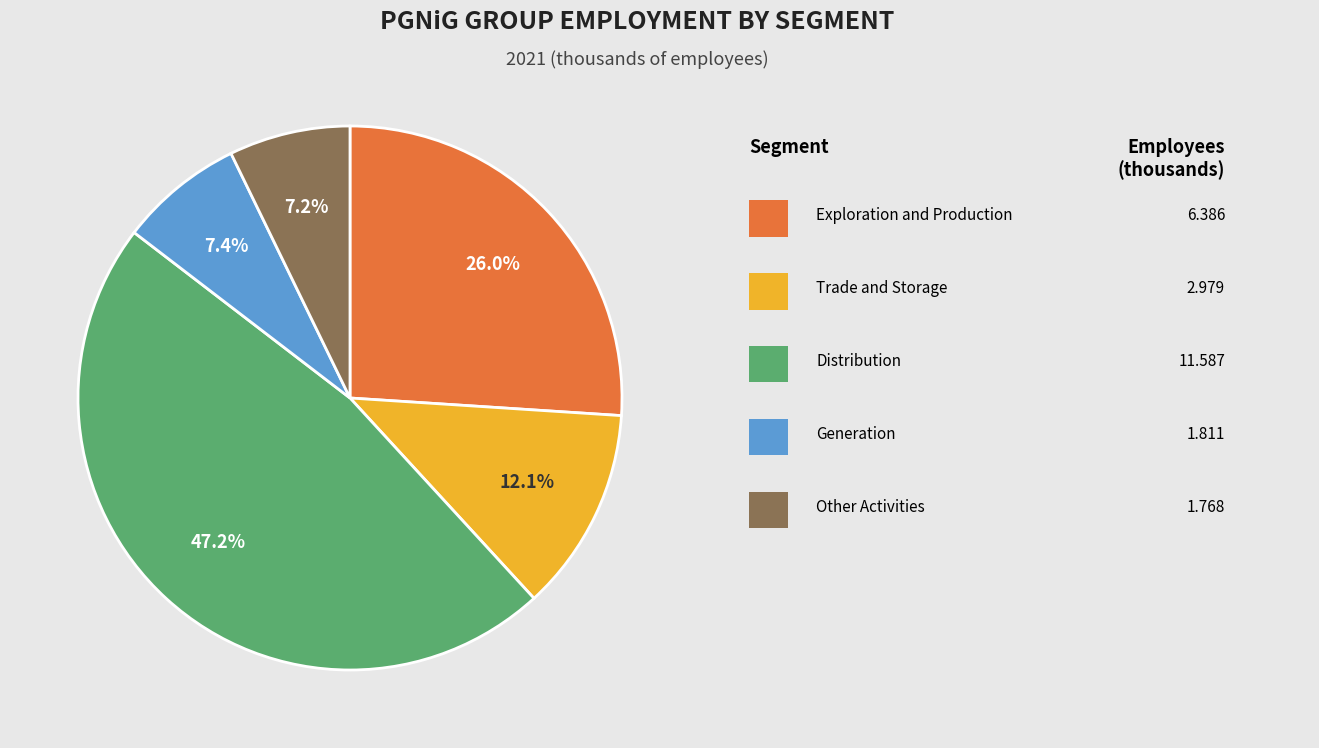

Is there a majority slice in this chart?

No